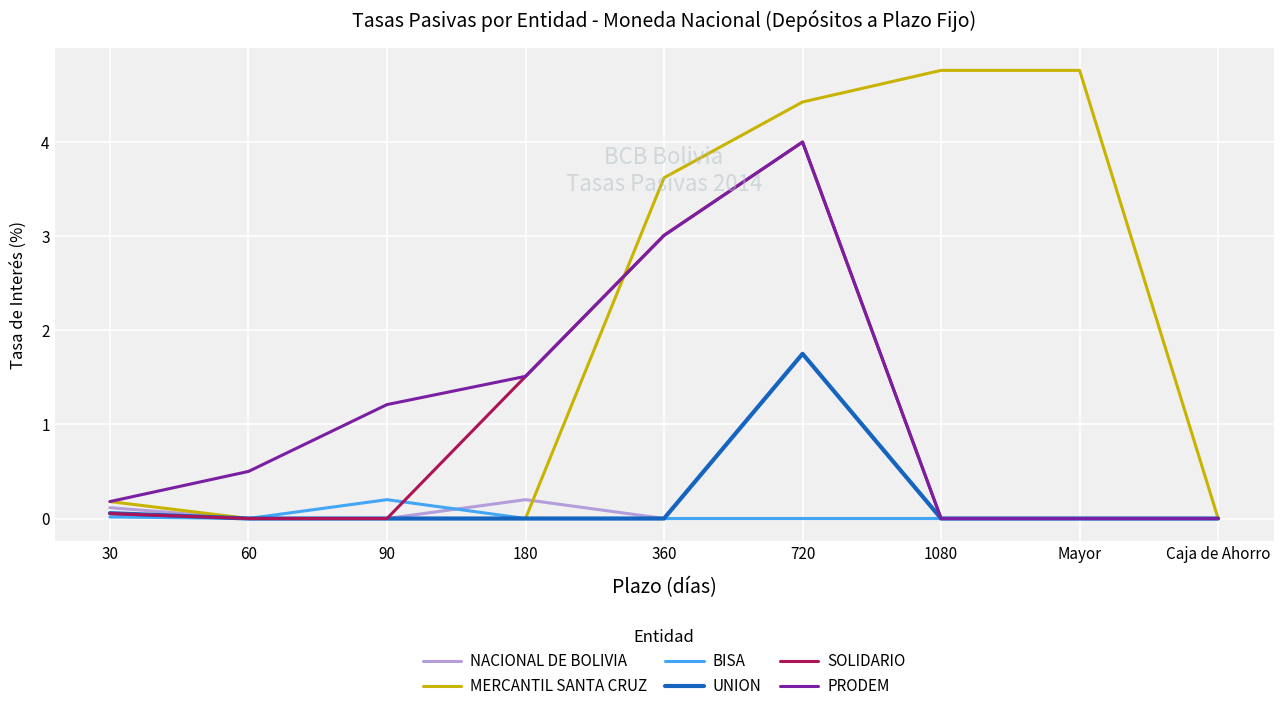

What position from the left is 90?

3